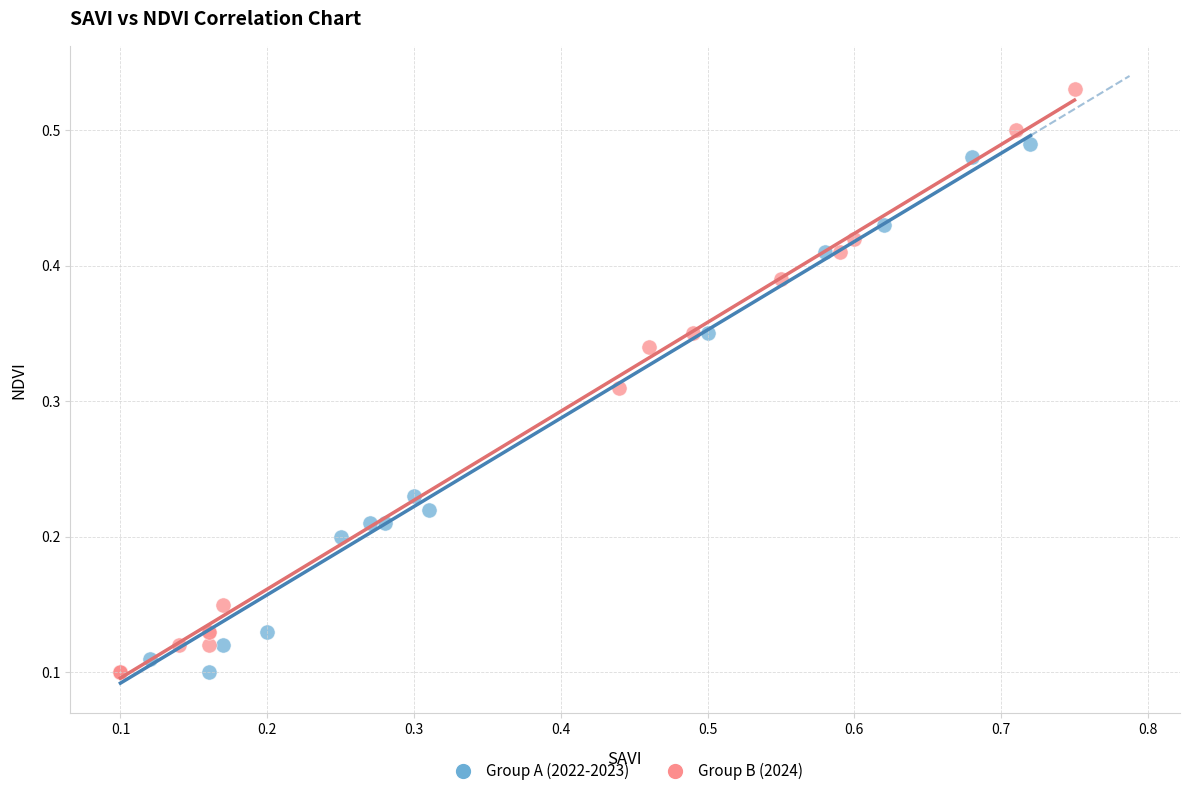

Which series reaches the maximum Y coordinate?

Group B (2024)